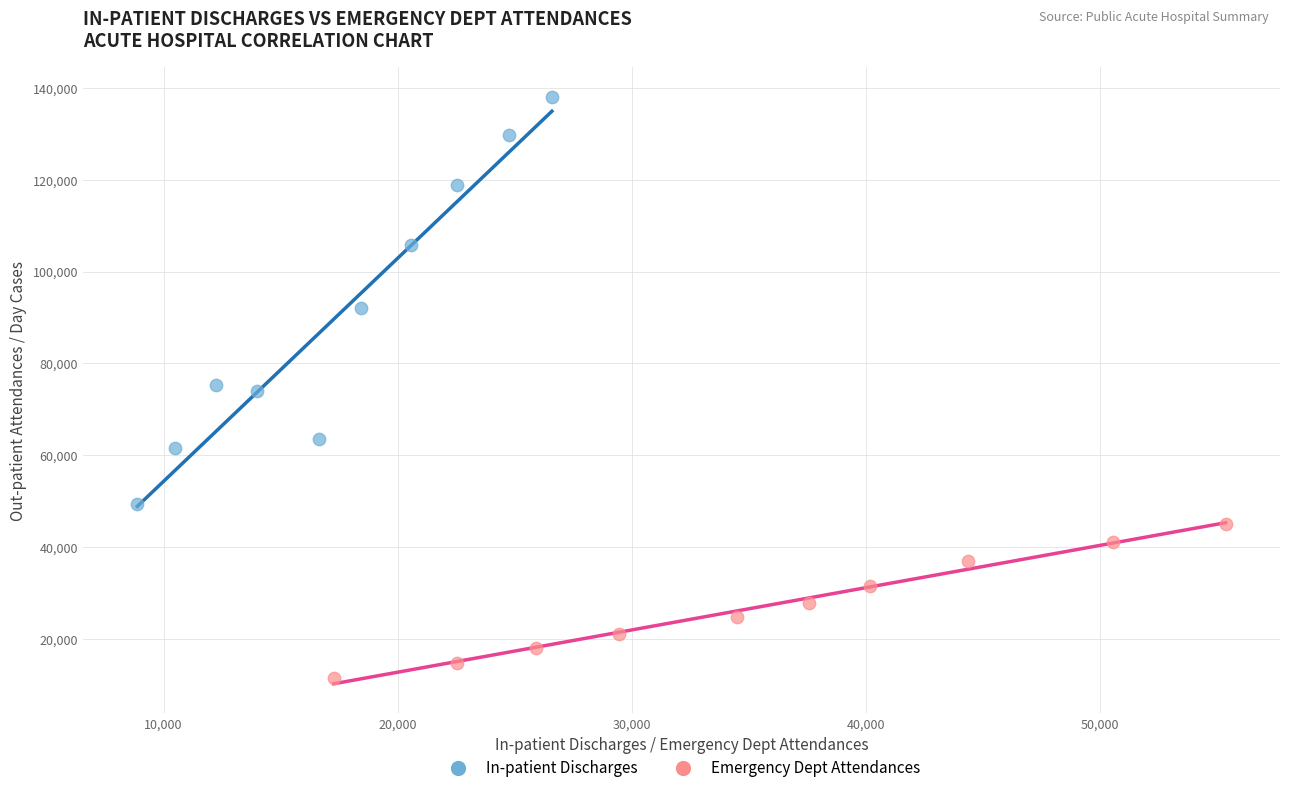

Which series has the widest spread of Y values?

In-patient Discharges